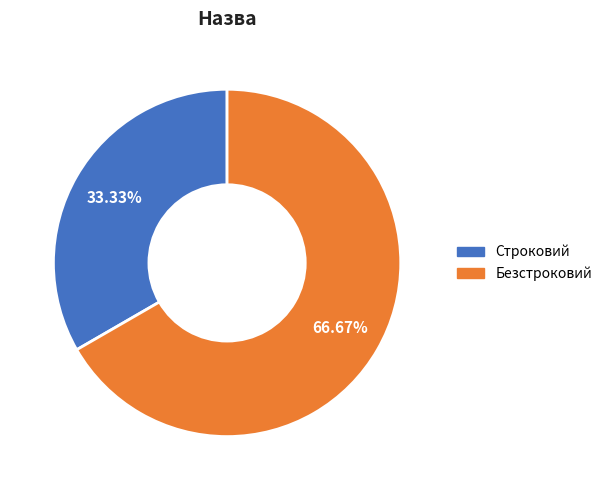

Rank the categories by value from lowest to highest.

Строковий, Безстроковий